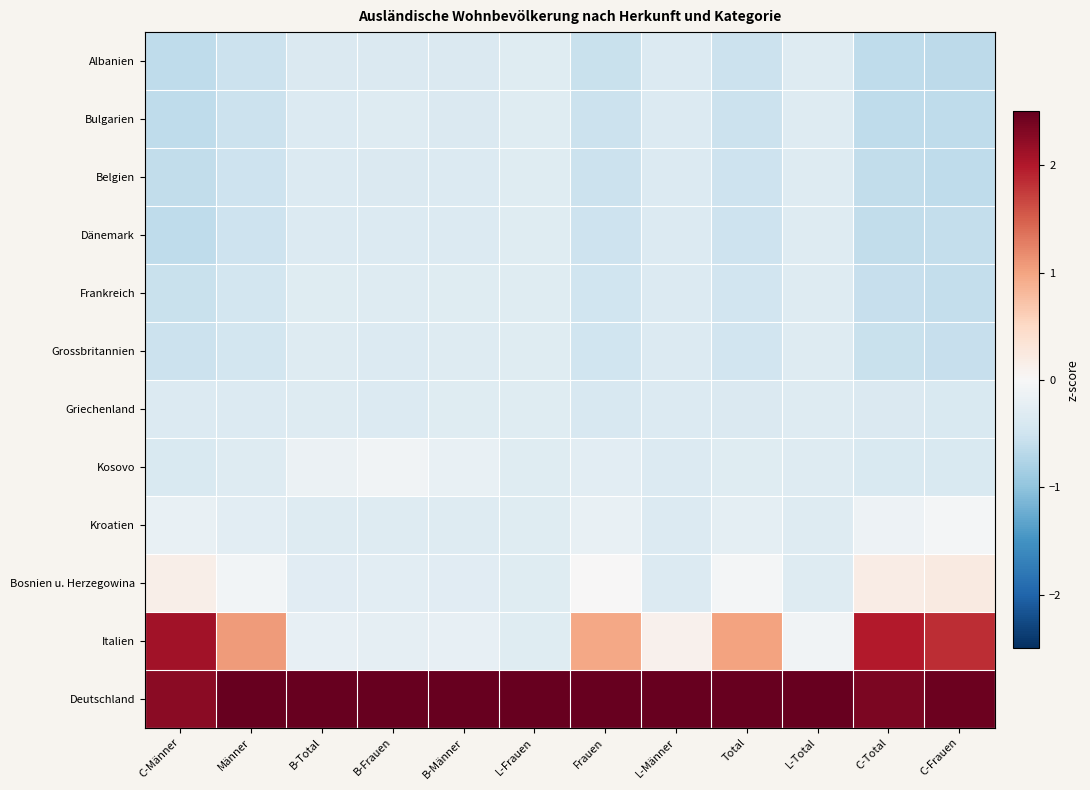

What is the difference between the maximum and minimum values in the Kosovo series?

0.3